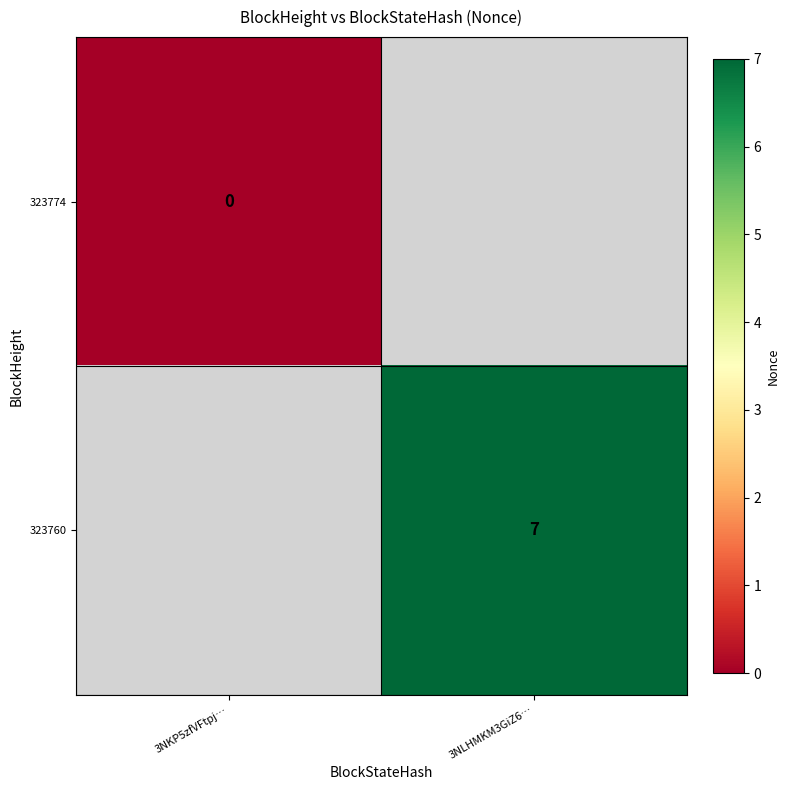

Is the value of 323774 at 3NKP5zfVFtpj… greater than the value of 323760 at 3NLHMKM3GiZ6…?

No